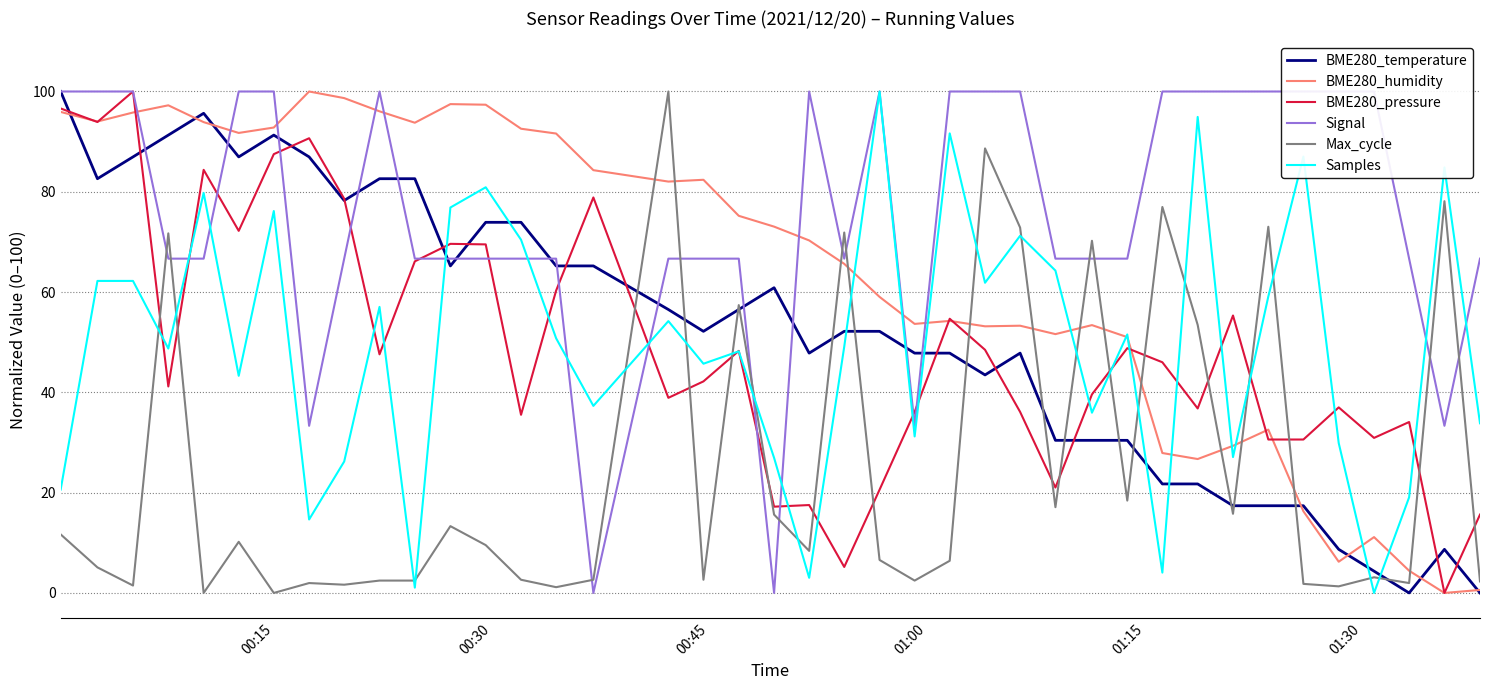

In BME280_pressure, how many points are higher than both neighbors (excluding endpoints)?

12